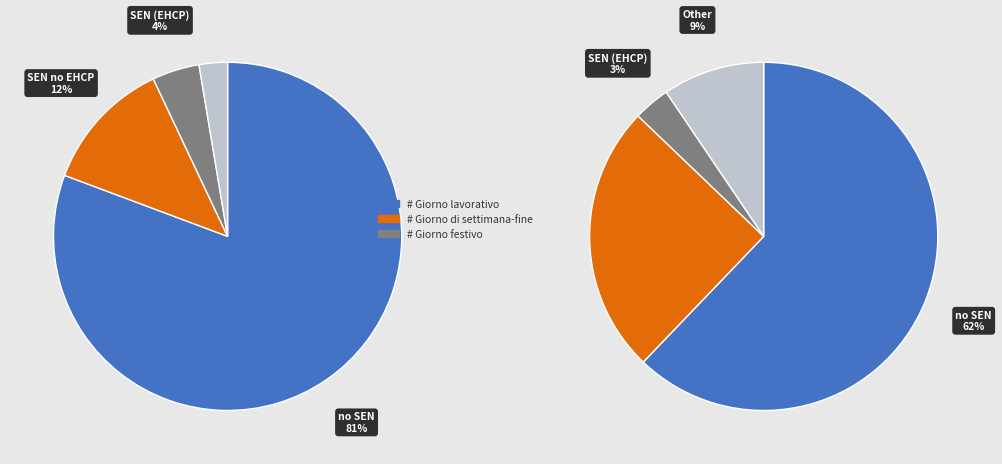

Count the number of slices in the pie.

4